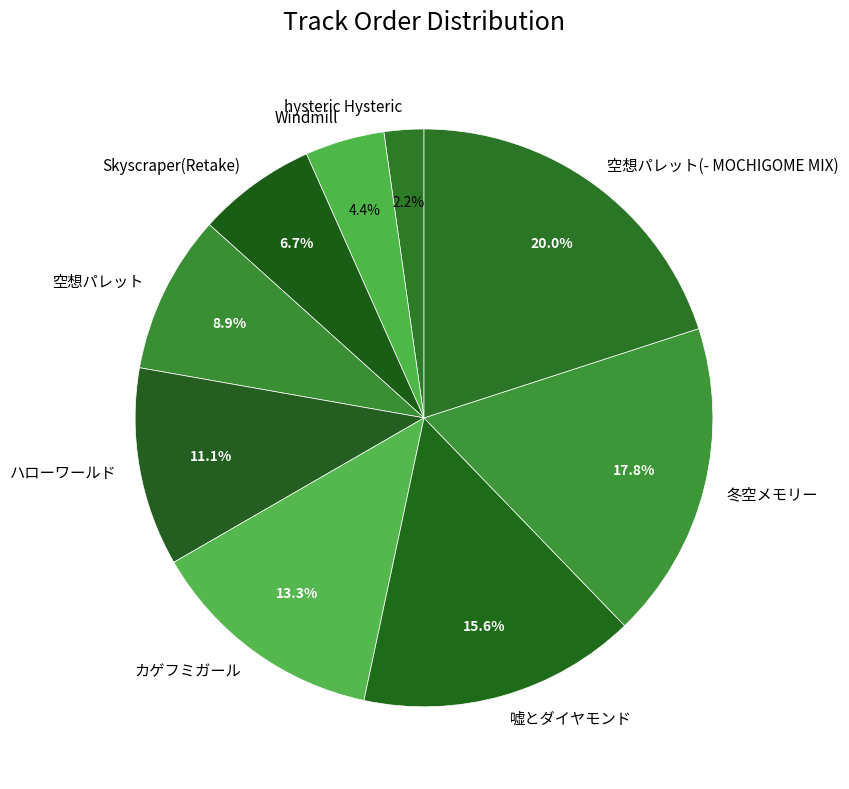

To the nearest percent, what is the average slice percentage?

11%